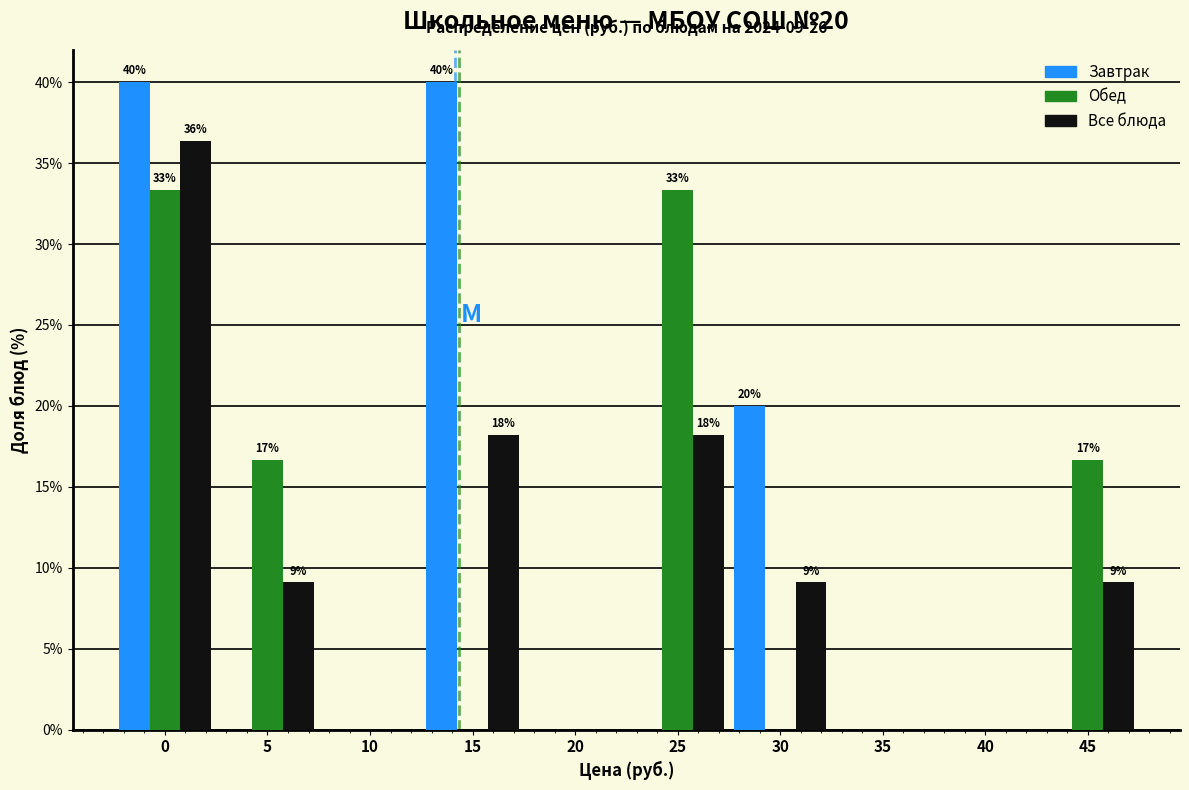

Reading right to left, list all the values displayed in this chart.

Завтрак: 45=0.0	40=0.0	35=0.0	30=20.0	25=0.0	20=0.0	15=40.0	10=0.0	5=0.0	0=40.0
Обед: 45=16.7	40=0.0	35=0.0	30=0.0	25=33.3	20=0.0	15=0.0	10=0.0	5=16.7	0=33.3
Все блюда: 45=9.1	40=0.0	35=0.0	30=9.1	25=18.2	20=0.0	15=18.2	10=0.0	5=9.1	0=36.4